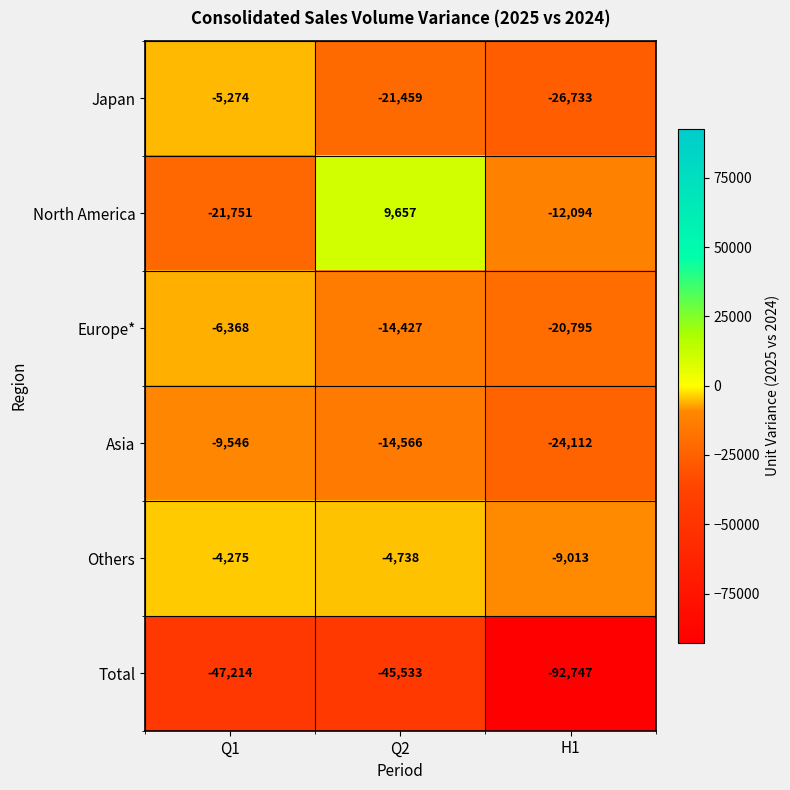

Which series changed the most between Q2 and H1?

Total